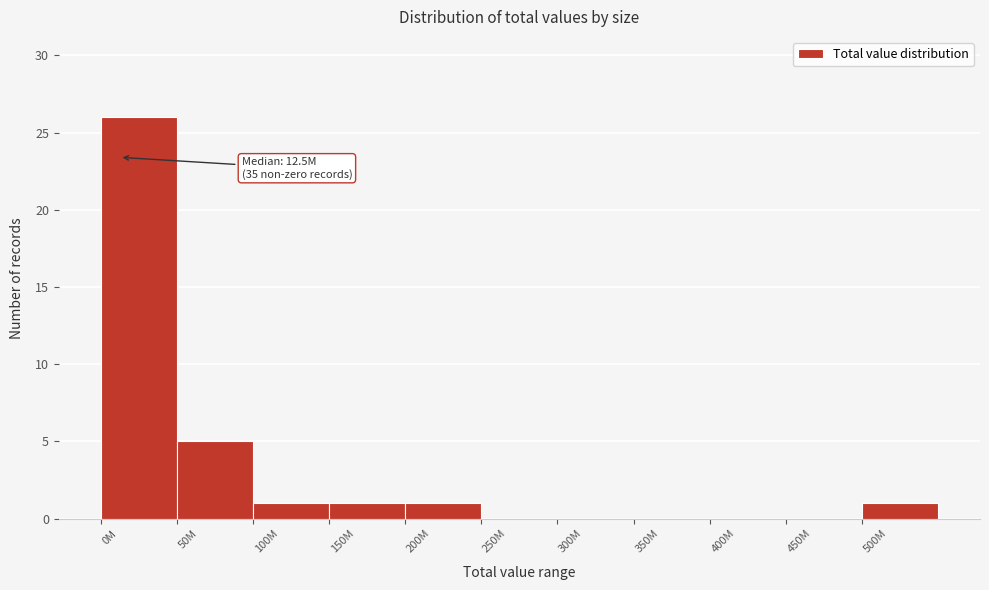

Reading left to right, what are all the values shown in this chart?

0M=26	50M=5	100M=1	150M=1	200M=1	250M=0	300M=0	350M=0	400M=0	450M=0	500M=1